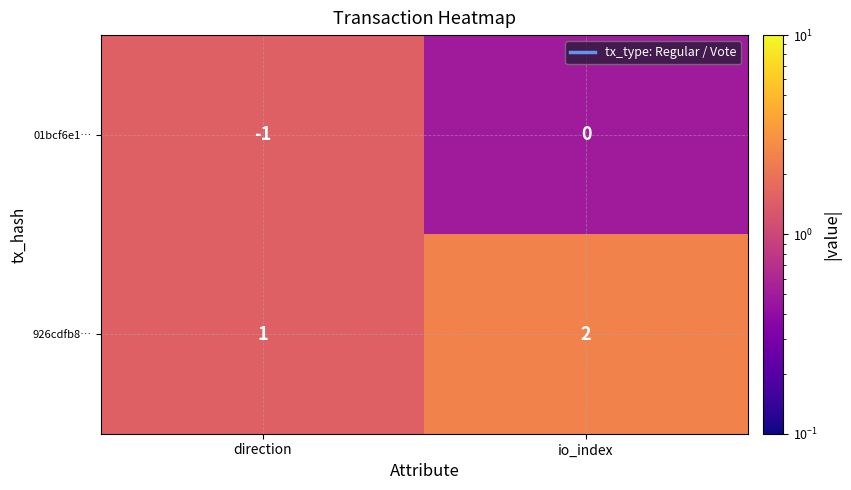

Is it true that 01bcf6e1… equals -1 at direction?

True